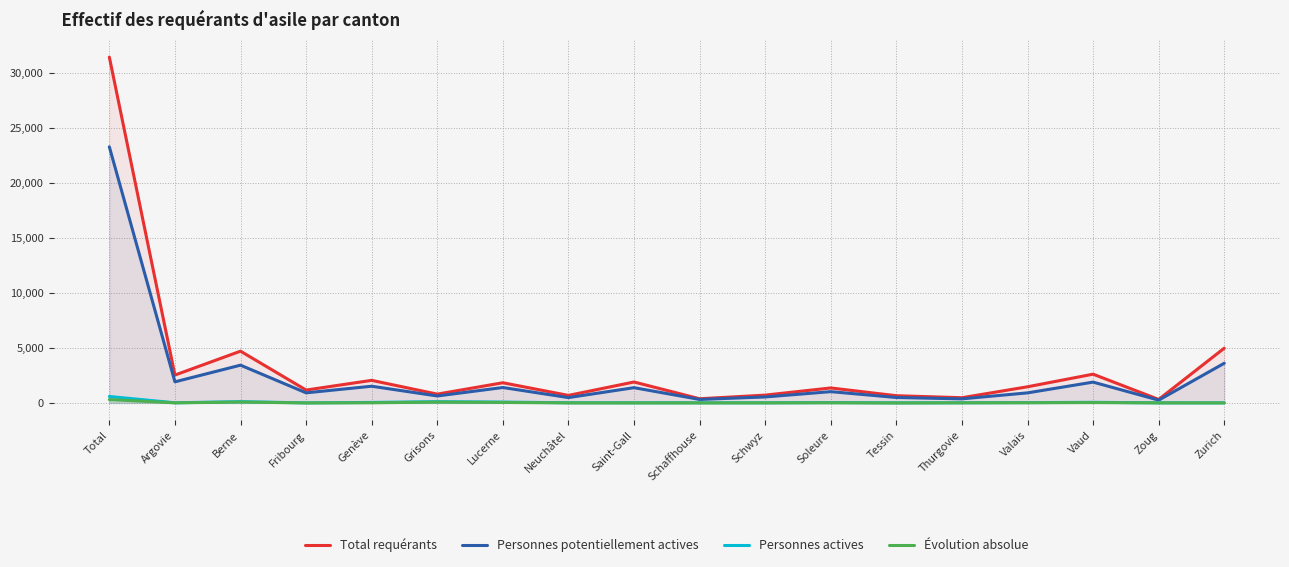

Reading left to right, what are all the values shown in this chart?

Total requérants: Total=31433	Argovie=2531	Berne=4704	Fribourg=1170	Genève=2051	Grisons=799	Lucerne=1833	Neuchâtel=683	Saint-Gall=1902	Schaffhouse=378	Schwyz=709	Soleure=1361	Tessin=655	Thurgovie=472	Valais=1467	Vaud=2613	Zoug=316	Zurich=4977
Personnes potentiellement actives: Total=23279	Argovie=1917	Berne=3432	Fribourg=917	Genève=1517	Grisons=630	Lucerne=1401	Neuchâtel=484	Saint-Gall=1385	Schaffhouse=316	Schwyz=541	Soleure=1024	Tessin=492	Thurgovie=368	Valais=914	Vaud=1891	Zoug=252	Zurich=3605
Personnes actives: Total=584	Argovie=12	Berne=117	Fribourg=3	Genève=44	Grisons=113	Lucerne=75	Neuchâtel=15	Saint-Gall=10	Schaffhouse=12	Schwyz=10	Soleure=30	Tessin=6	Thurgovie=12	Valais=27	Vaud=54	Zoug=7	Zurich=4
Évolution absolue: Total=306	Argovie=8	Berne=79	Fribourg=-1	Genève=13	Grisons=73	Lucerne=45	Neuchâtel=2	Saint-Gall=1	Schaffhouse=0	Schwyz=3	Soleure=12	Tessin=-6	Thurgovie=9	Valais=16	Vaud=32	Zoug=3	Zurich=1